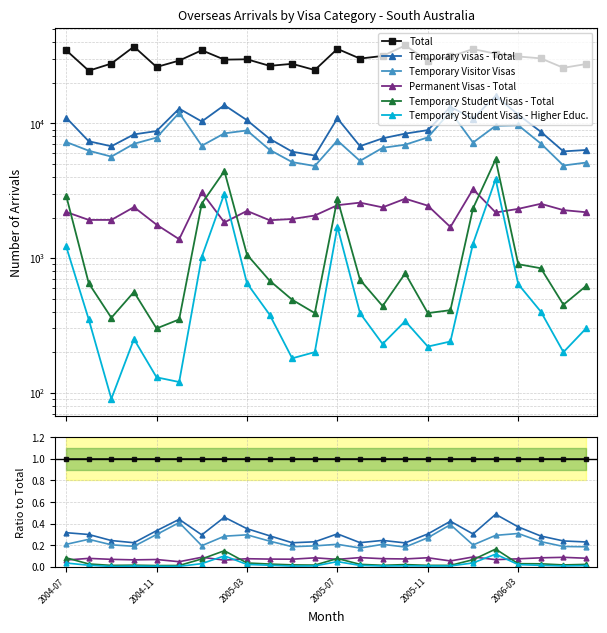

What are all the series names shown in the legend?

Total, Temporary visas - Total, Temporary Visitor Visas, Permanent Visas - Total, Temporary Student Visas - Total, Temporary Student Visas - Higher Educ.